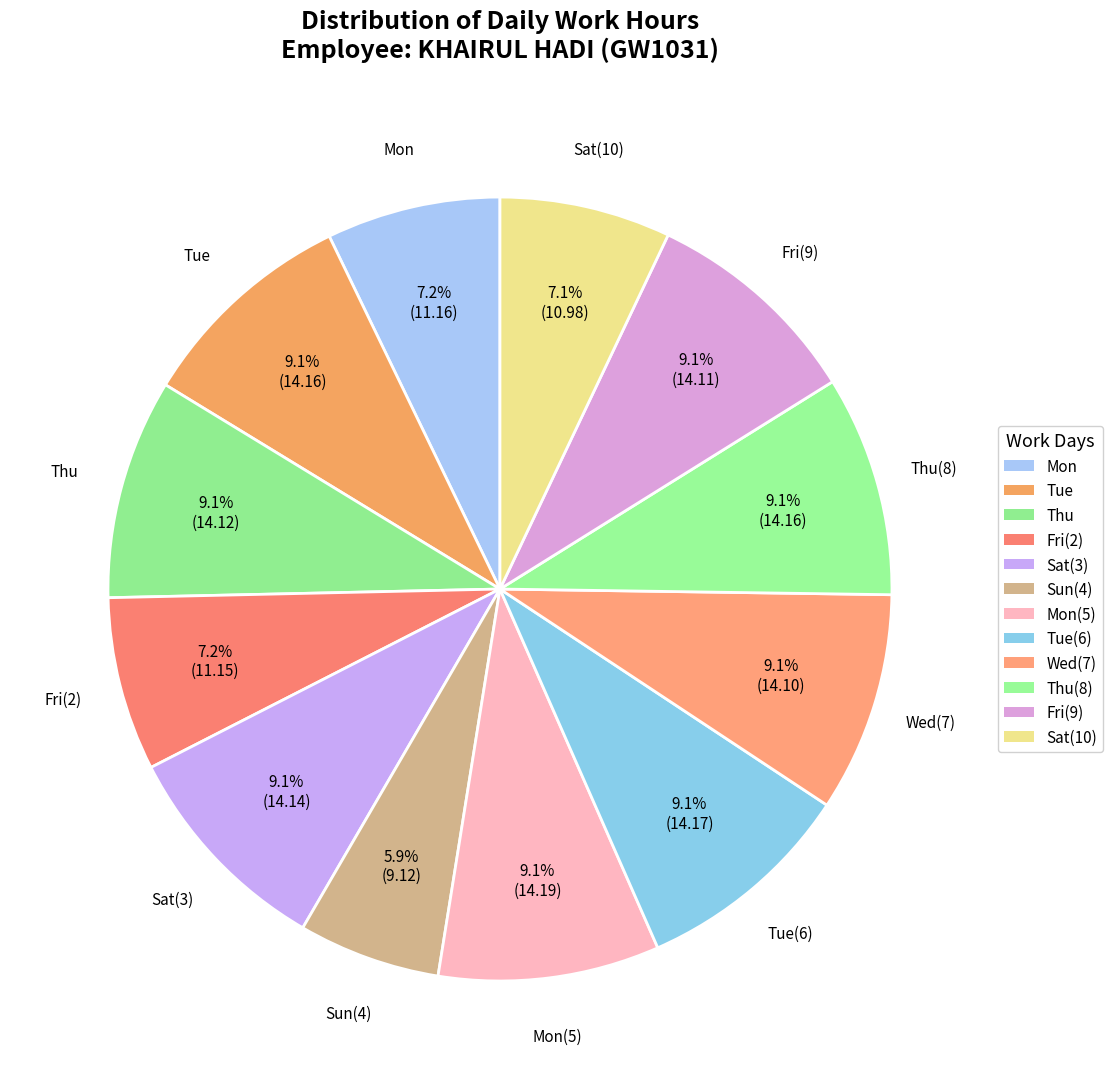

How many slices are in this pie chart?

12